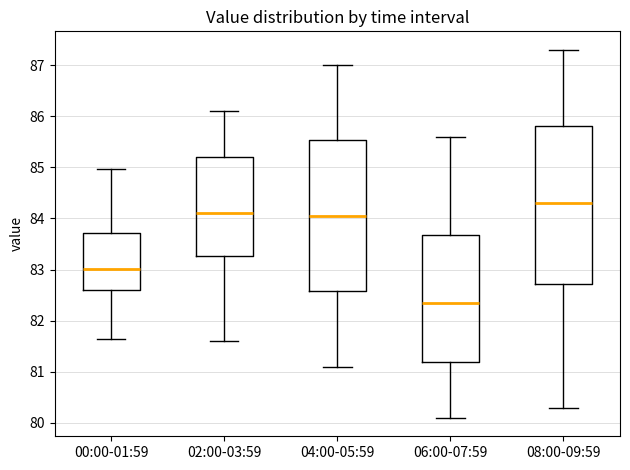

Reading left to right, read every box against the y-axis: the position of its median line, the range the box covers, and the ends of its whiskers. The values are not printed on the chart, so give them approximately, as read against the axis.

00:00-01:59: median 83.0, box 82.6 to 83.7, whiskers 81.6 to 85.0
02:00-03:59: median 84.1, box 83.3 to 85.2, whiskers 81.6 to 86.1
04:00-05:59: median 84.1, box 82.6 to 85.5, whiskers 81.1 to 87.0
06:00-07:59: median 82.4, box 81.2 to 83.7, whiskers 80.1 to 85.6
08:00-09:59: median 84.3, box 82.7 to 85.8, whiskers 80.3 to 87.3